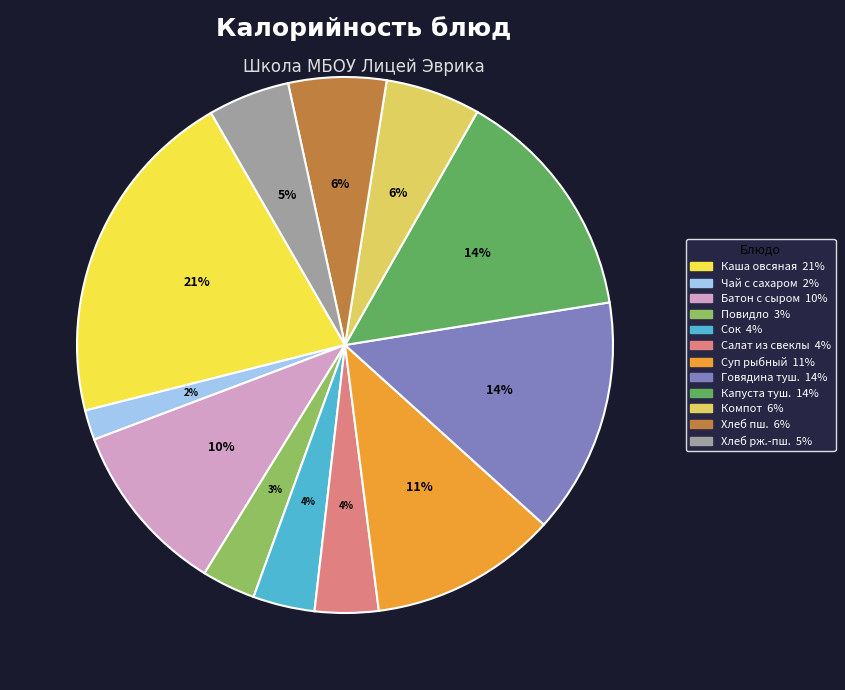

To the nearest percent, what is the average slice percentage?

8%